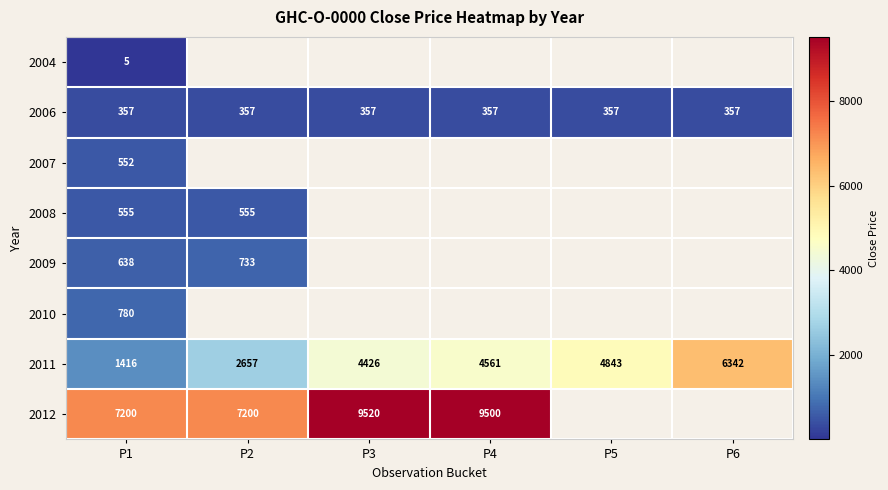

How many distinct data groups are displayed?

8